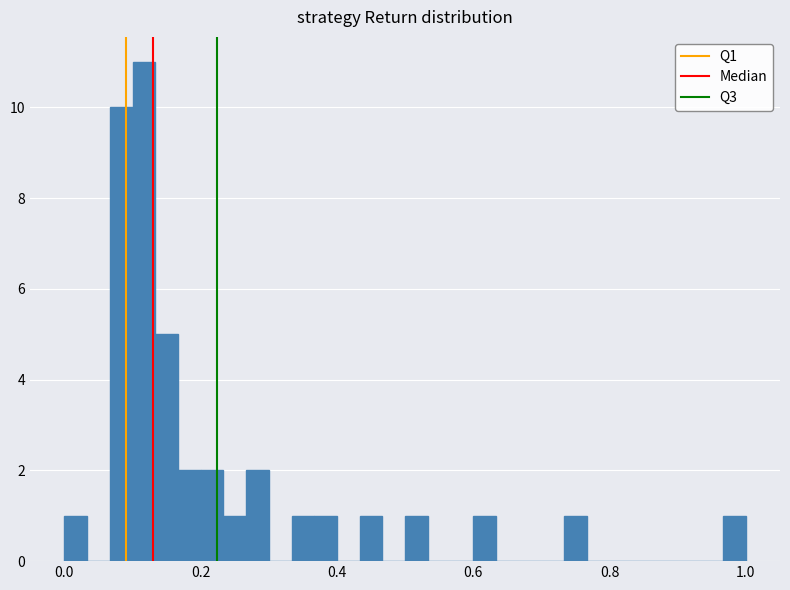

Around what value on the x-axis is the tallest bar? Give the approximate position of its centre, as read against the axis.

0.12